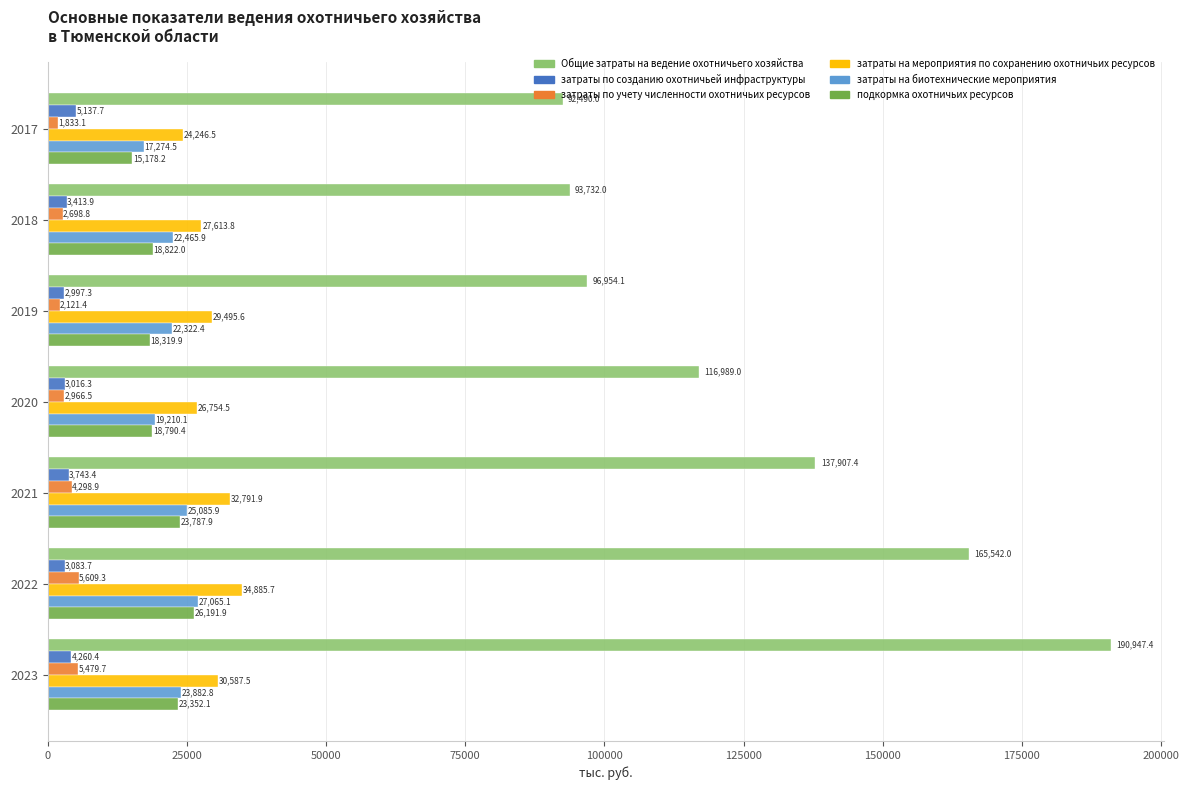

Which label corresponds to the largest value in the chart?

2023